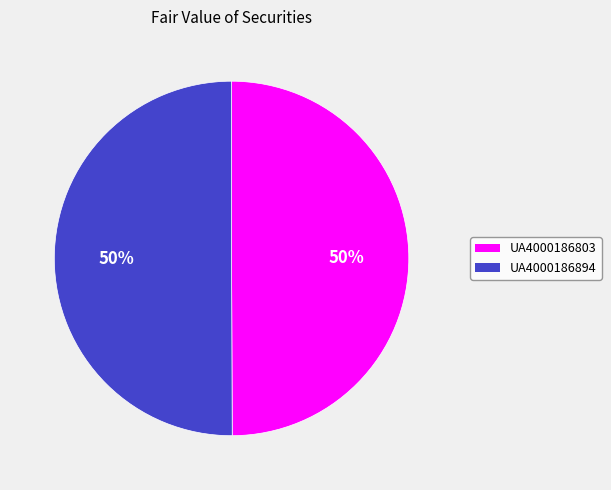

Is it true that UA4000186803 is 55% of the pie?

False